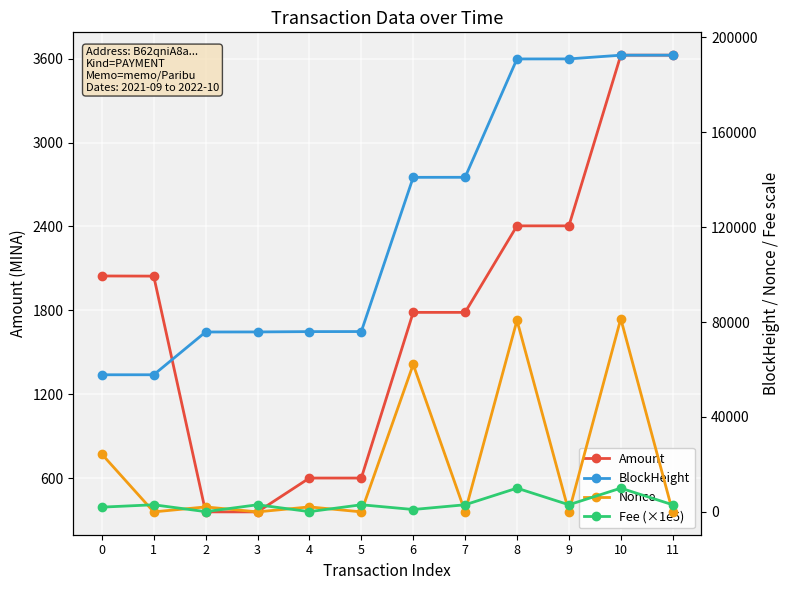

Between 3 and 10, which is larger?

10